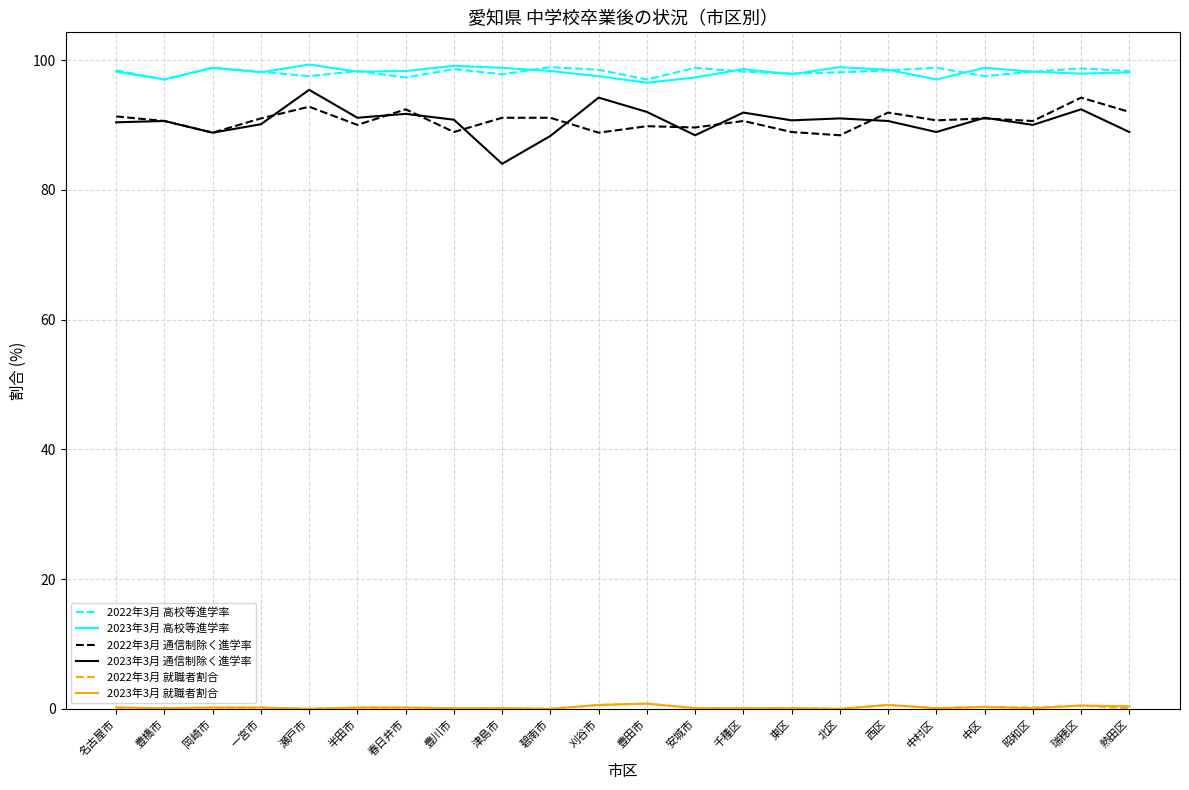

At which label does 2022年3月 通信制除く進学率 reach its peak?

瑞穂区